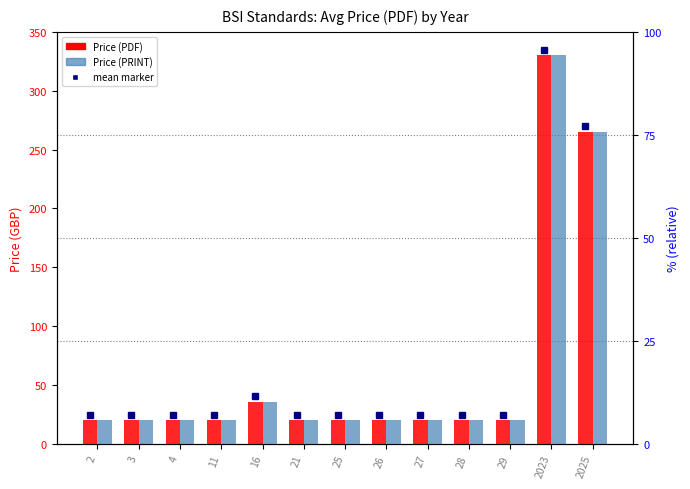

What is the sum of the Price (PRINT) values at 29 and 2?

40.0